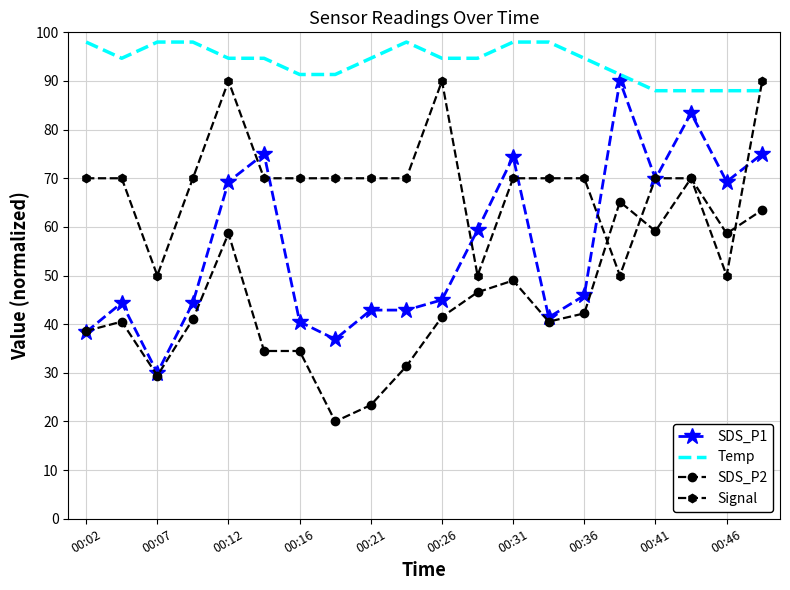

What is the difference between the maximum and minimum values in the Signal series?

40.0